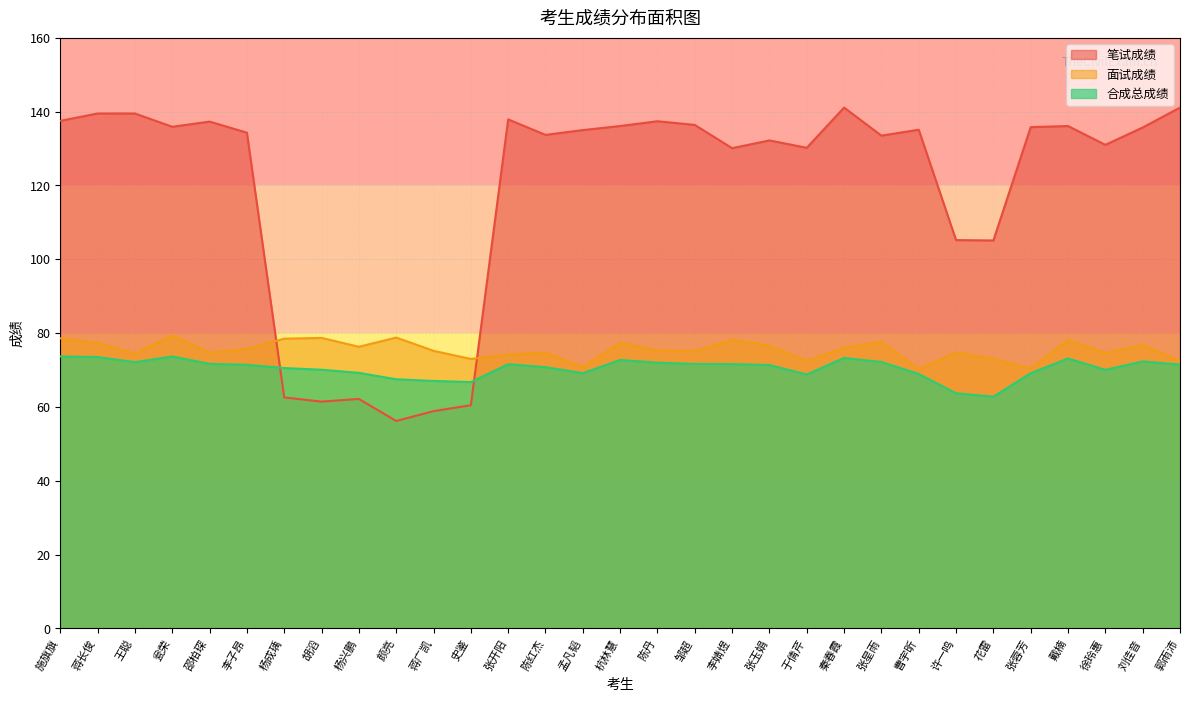

How many lines are shown in the chart?

3